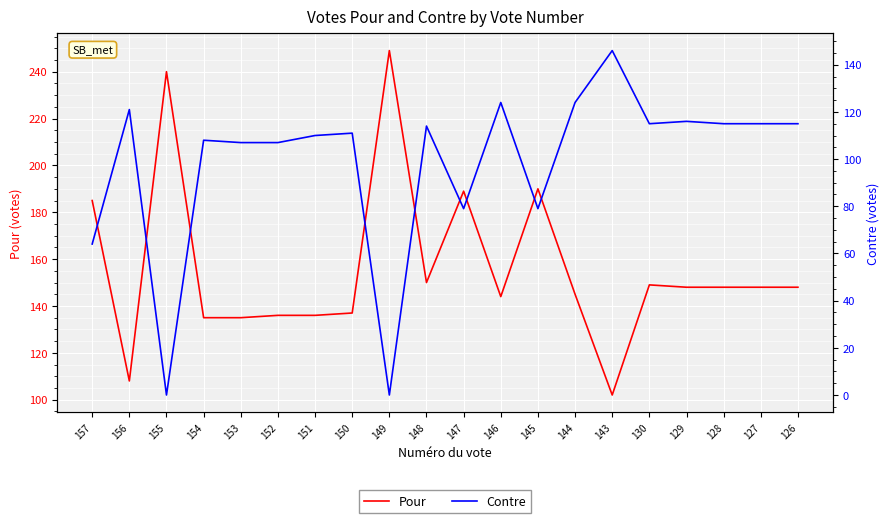

Where is Contre nearest to the value 73?

147